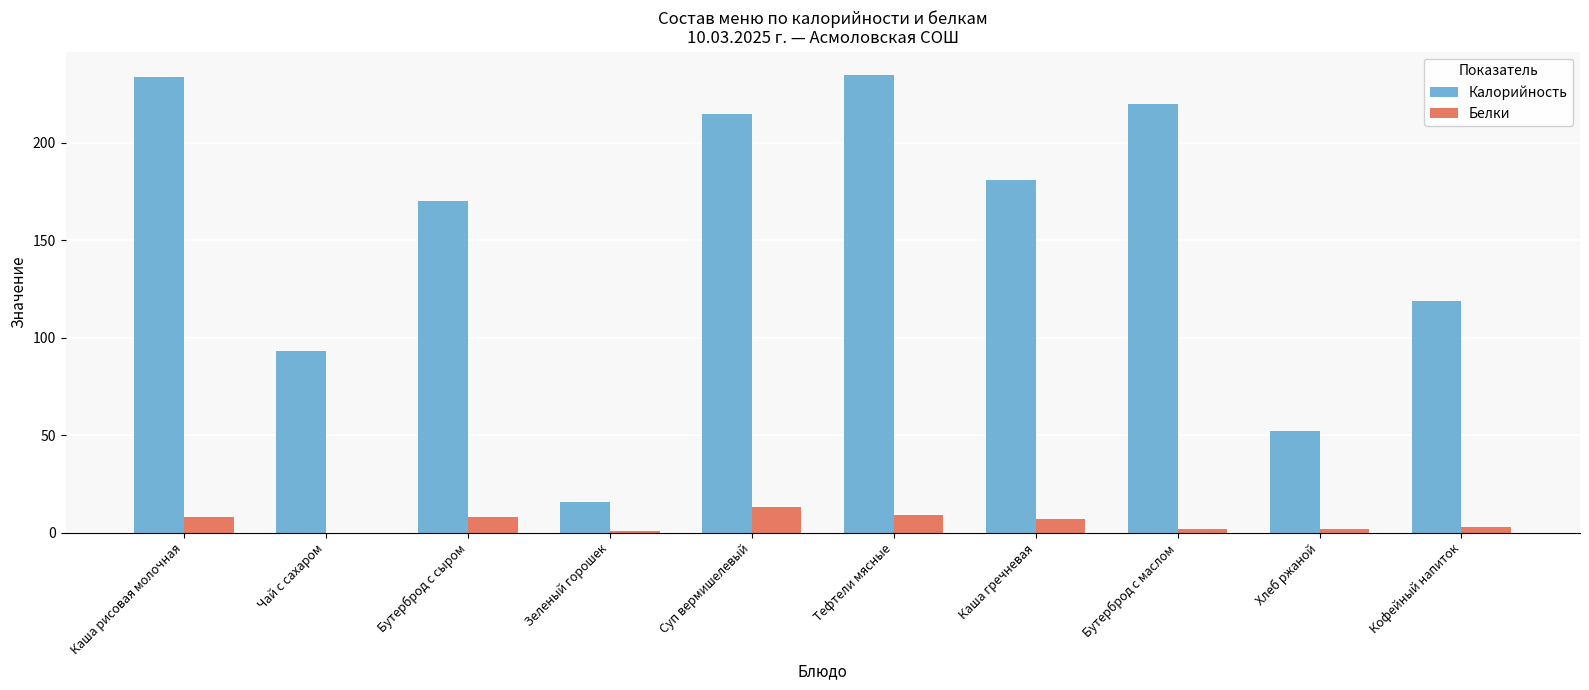

True or false: Калорийность has a value of 52 at Хлеб ржаной.

True